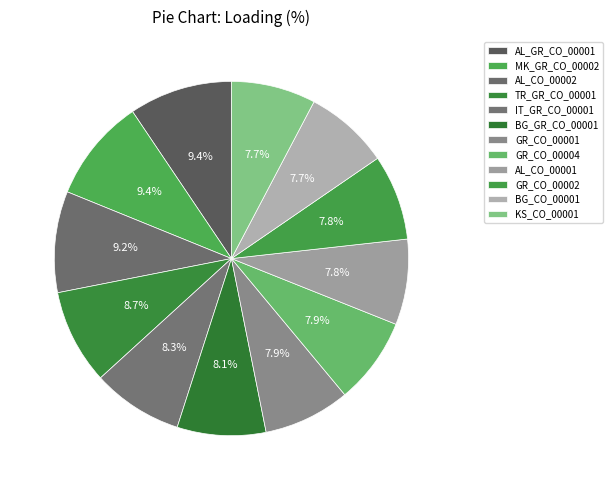

To the nearest percent, what is the difference between the GR_CO_00002 and AL_CO_00002 slice percentages?

1%